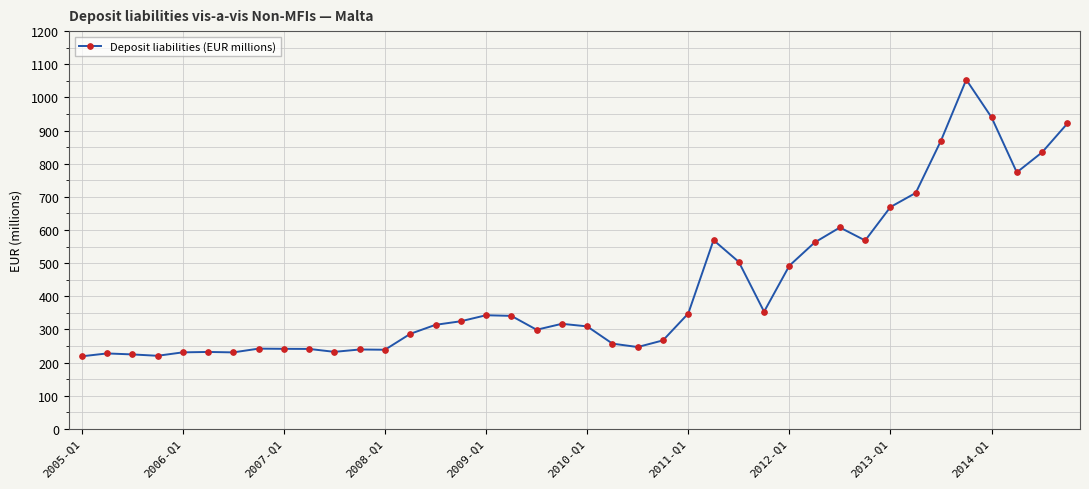

What is the difference between the maximum and minimum values?

834.7